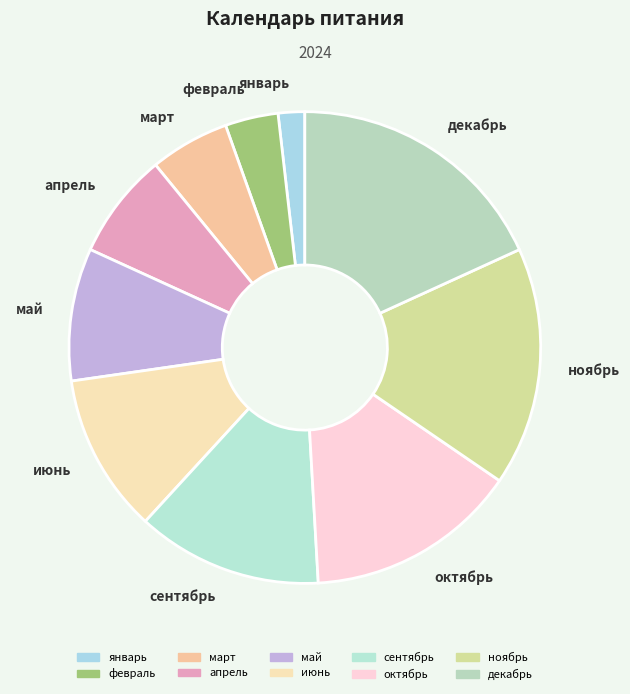

Which category has the smallest portion of the pie?

январь